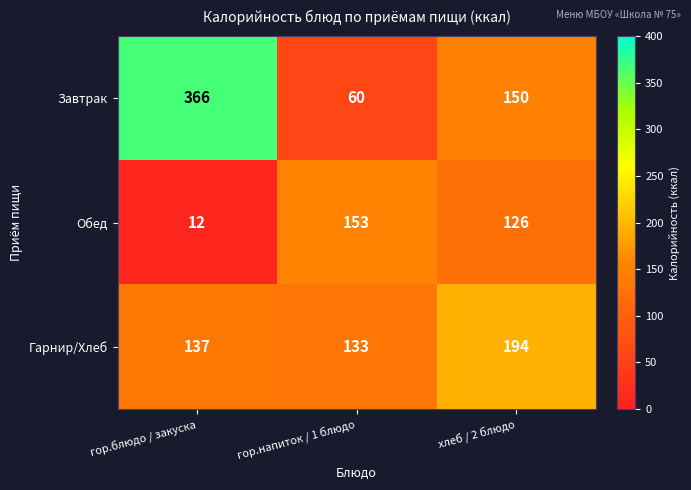

At гор.напиток / 1 блюдо, list the series in order from largest to smallest.

Обед, Гарнир/Хлеб, Завтрак